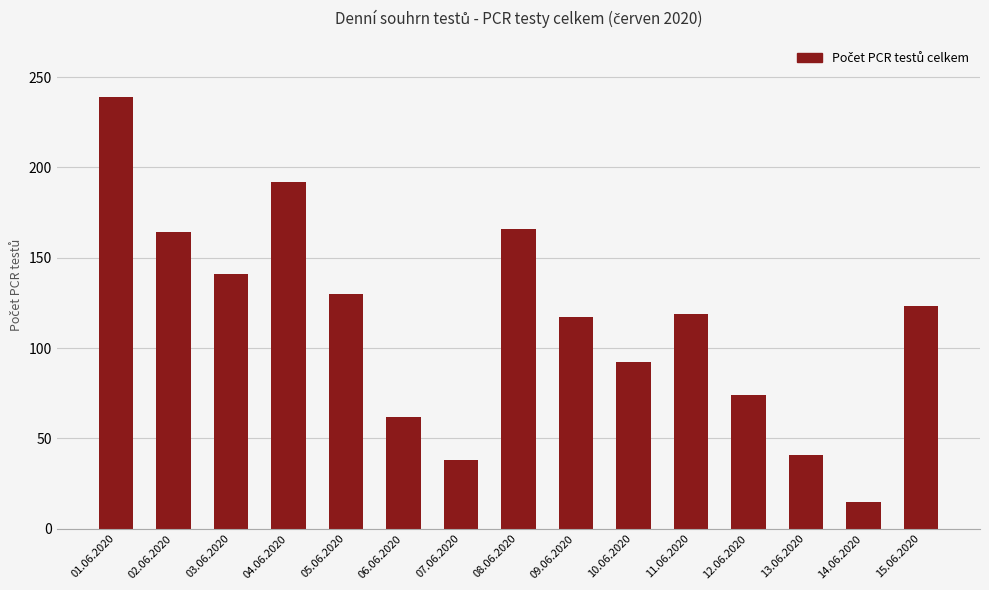

What is the value of the 13th bar from the left?

41